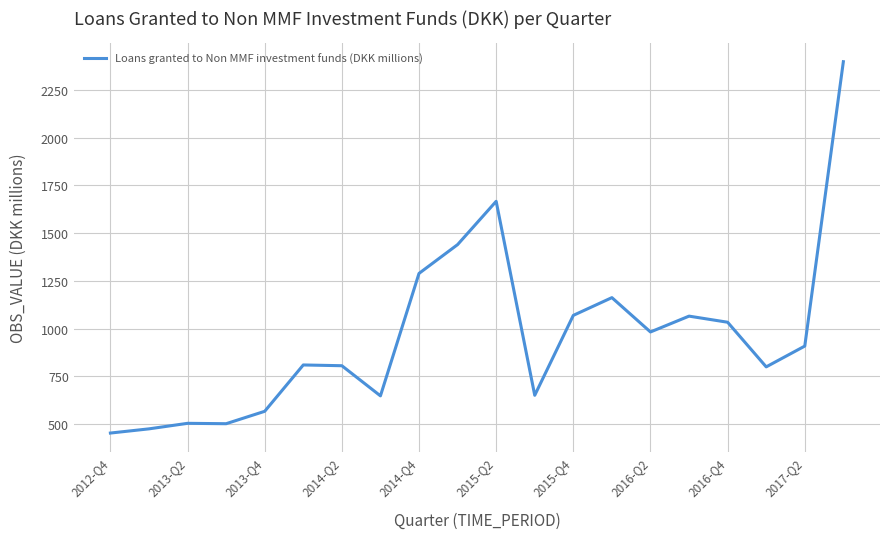

What is the difference between the maximum and minimum values?

1947